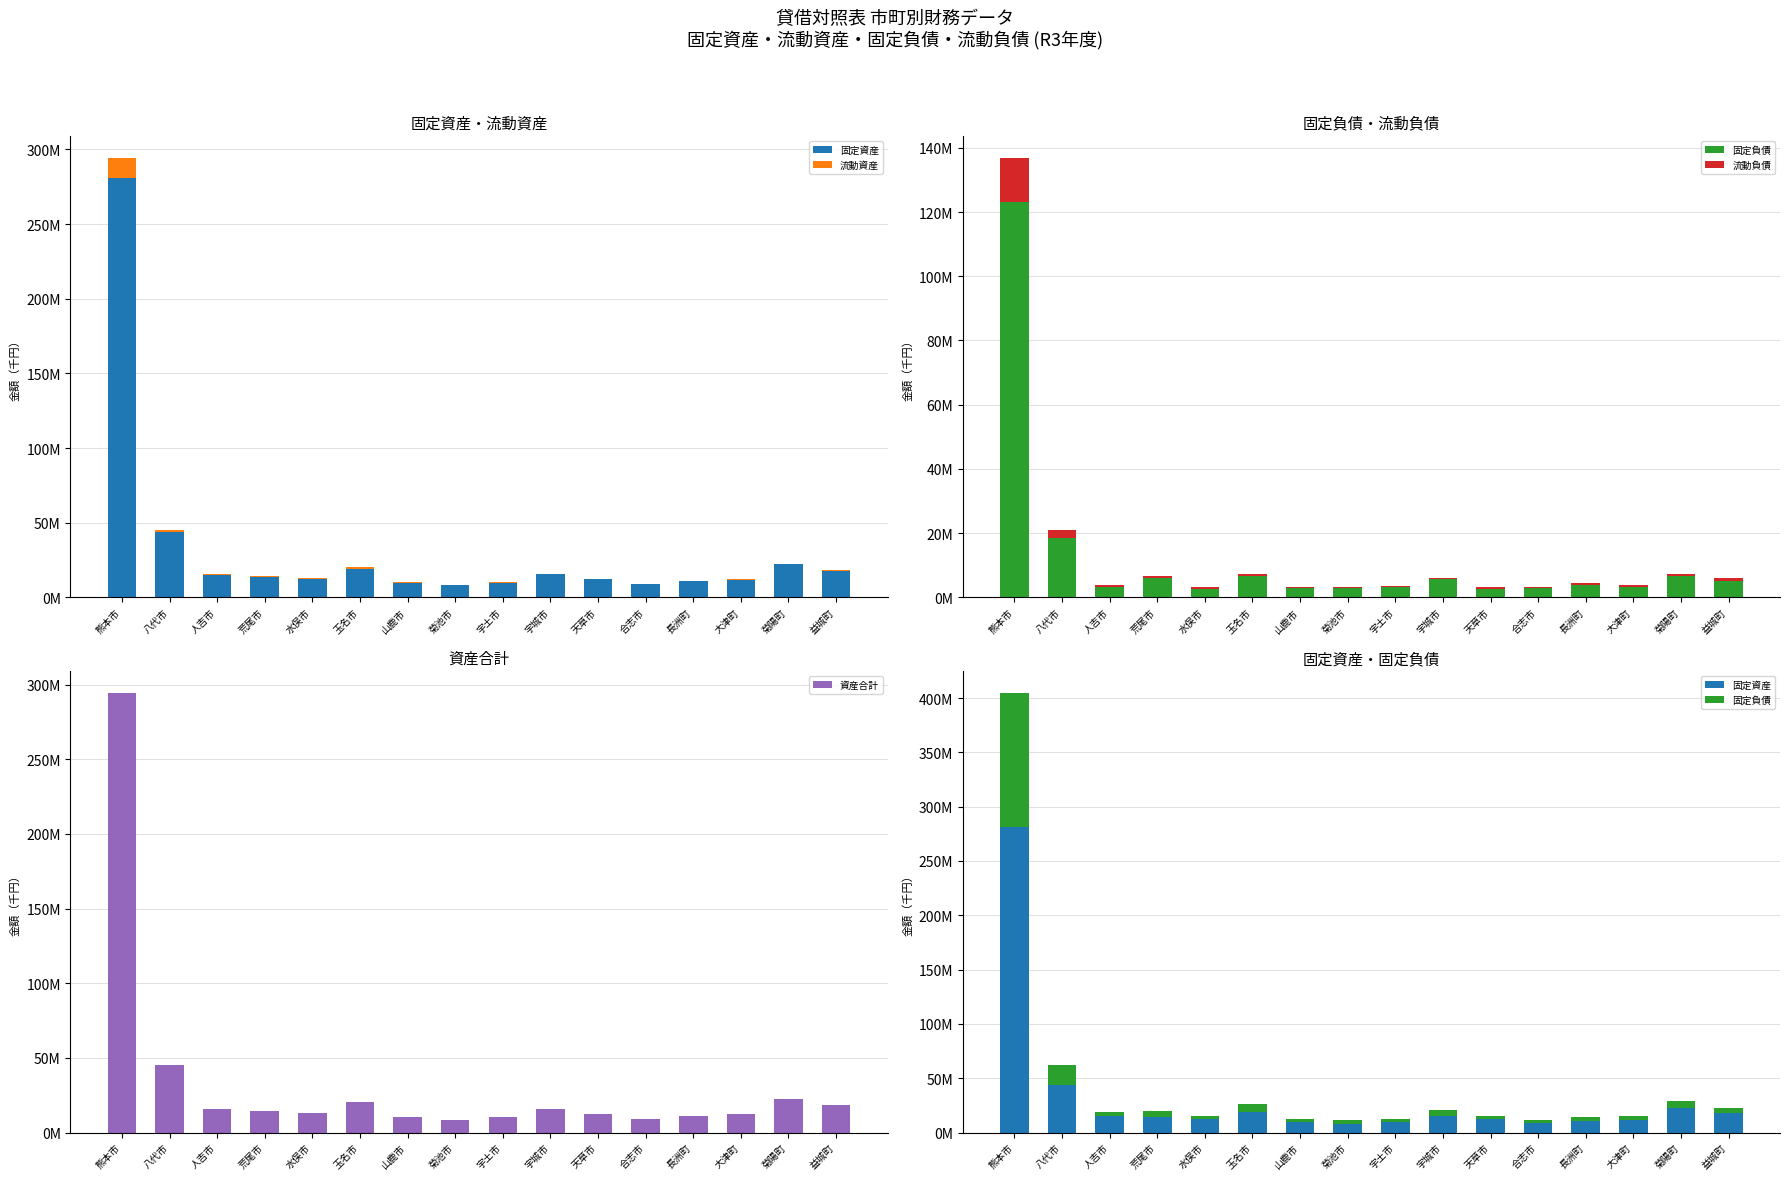

True or false: 流動資産 has a value of 494448 at 大津町.

True